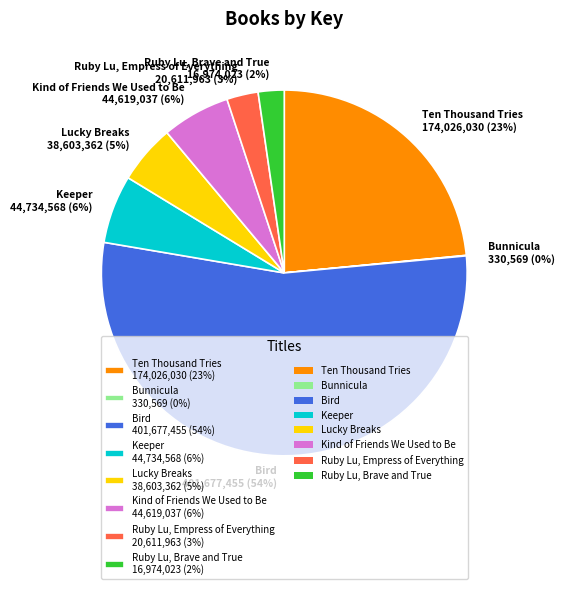

To the nearest percent, what portion does Ruby Lu, Brave and True represent?

2%